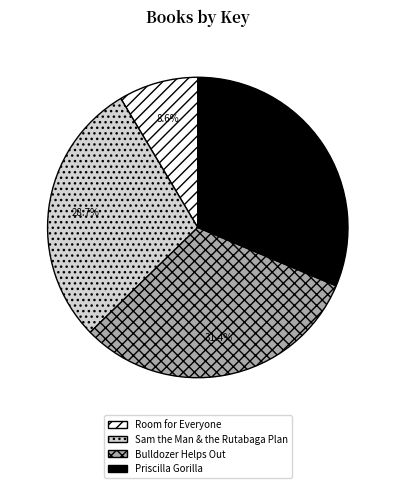

To the nearest percent, what percentage of the pie is Priscilla Gorilla?

31%